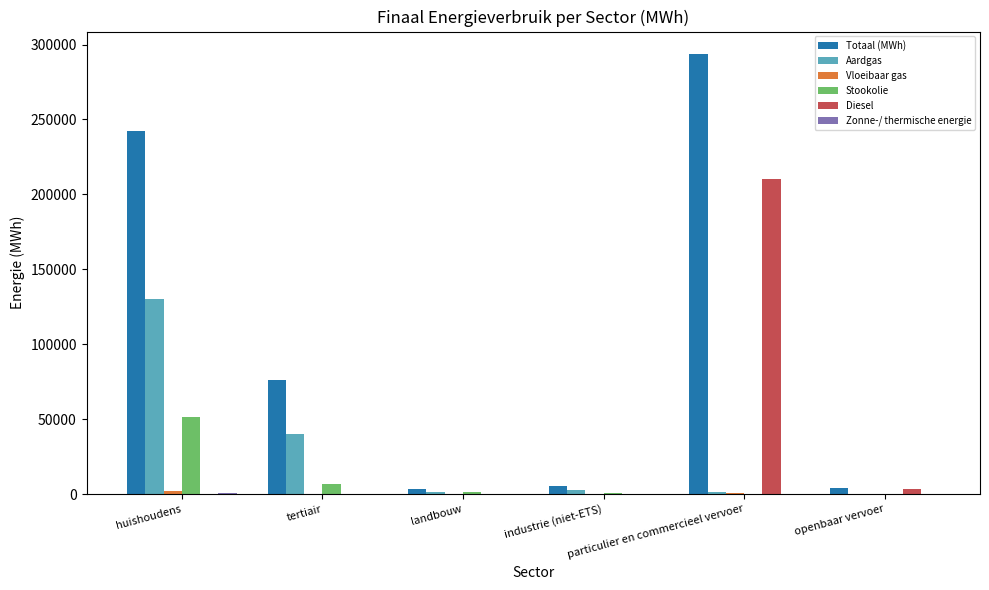

Which series has the largest total across all categories?

Totaal (MWh)